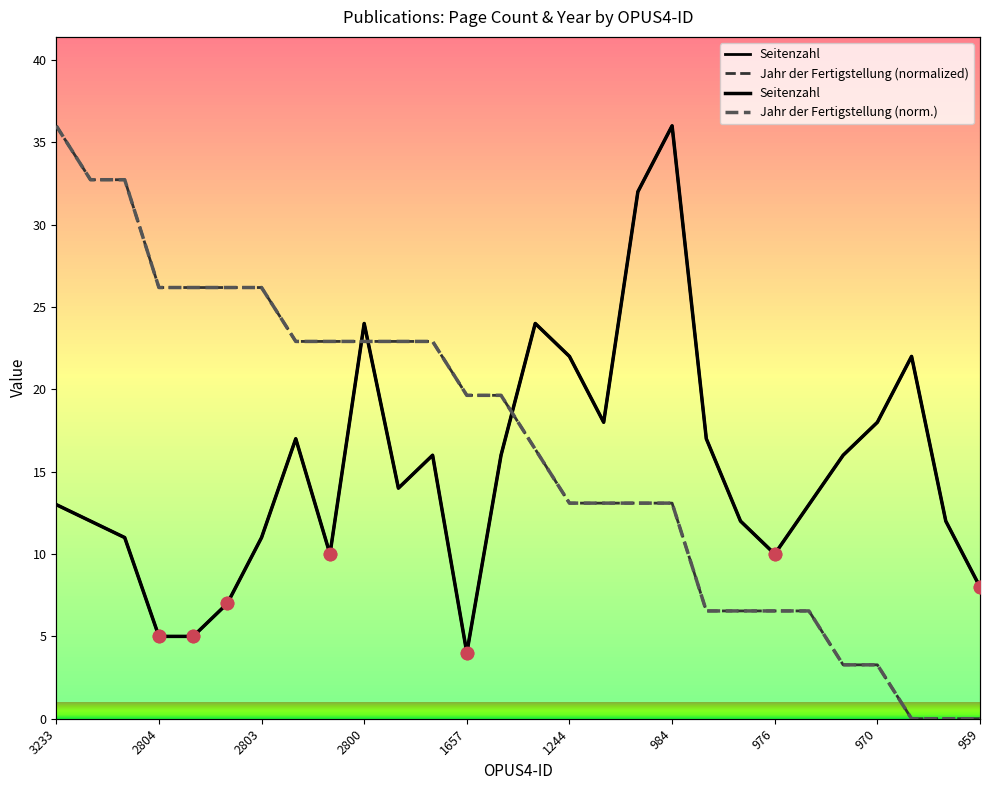

Which series has the largest total across all categories?

Jahr der Fertigstellung